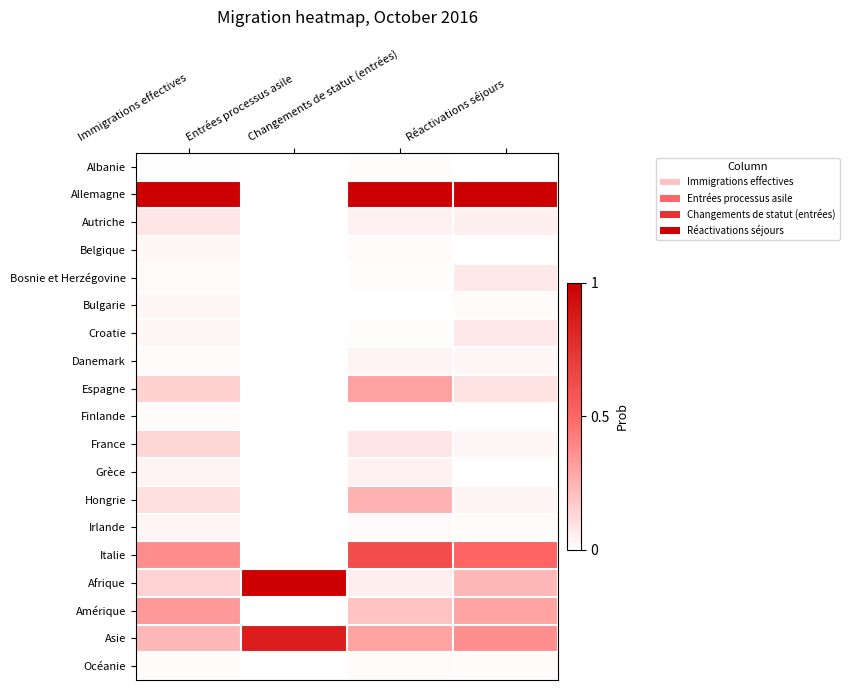

What is the total value across all series at Immigrations effectives?

2.8